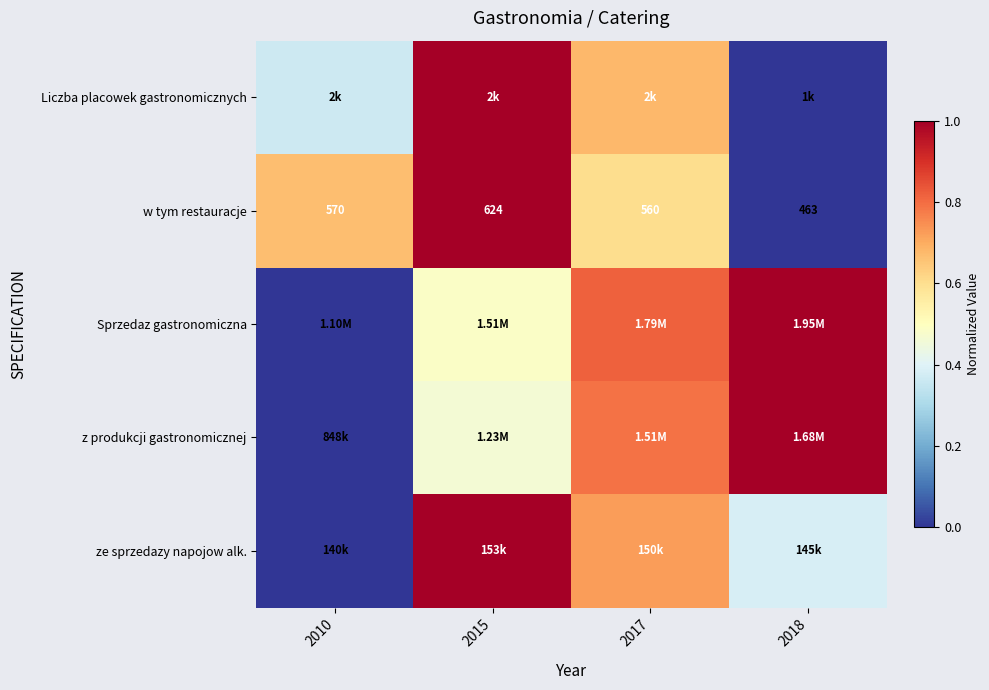

What is the approximate value of w tym restauracje at 2017?

0.6